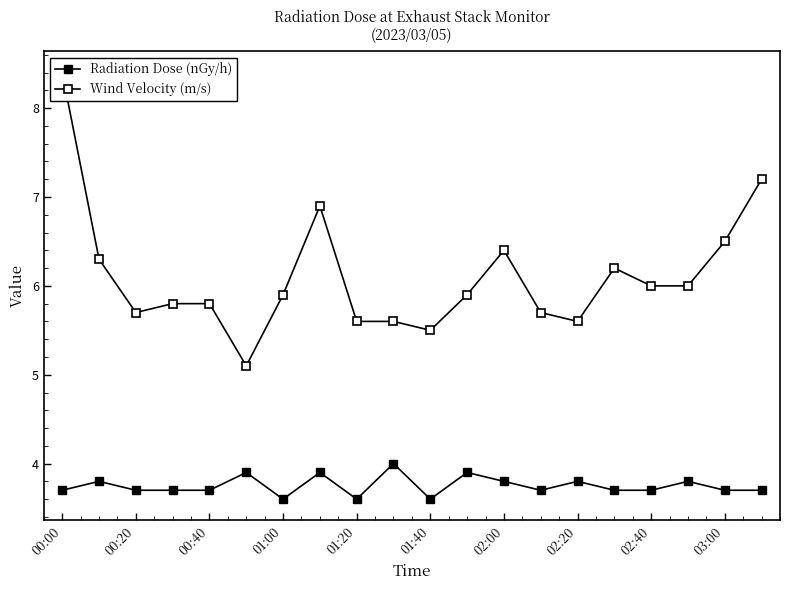

Which series changed the most between 01:40 and 02:20?

Wind Velocity (m/s)